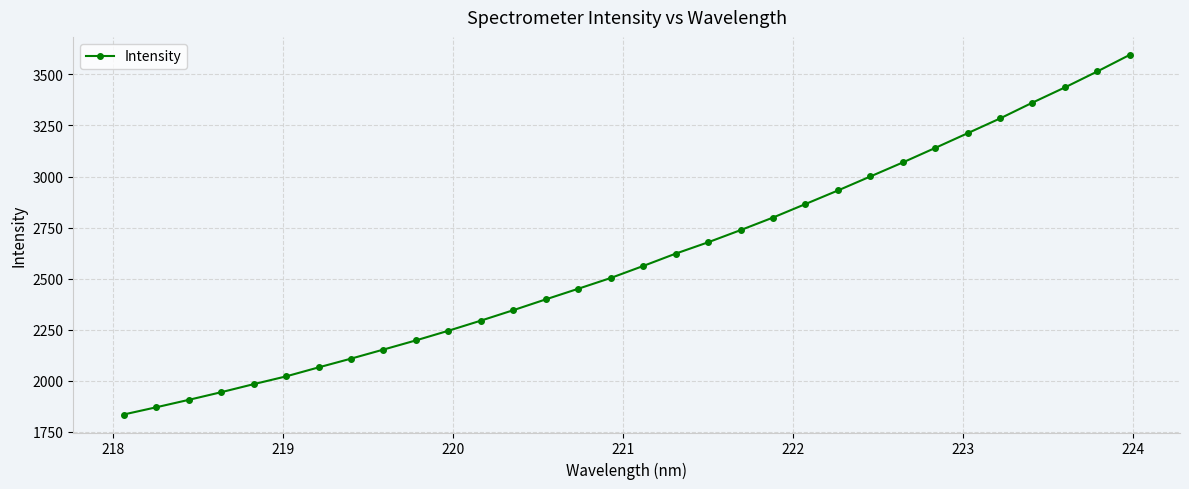

What is the value of the 13th point from the left?

2346.0